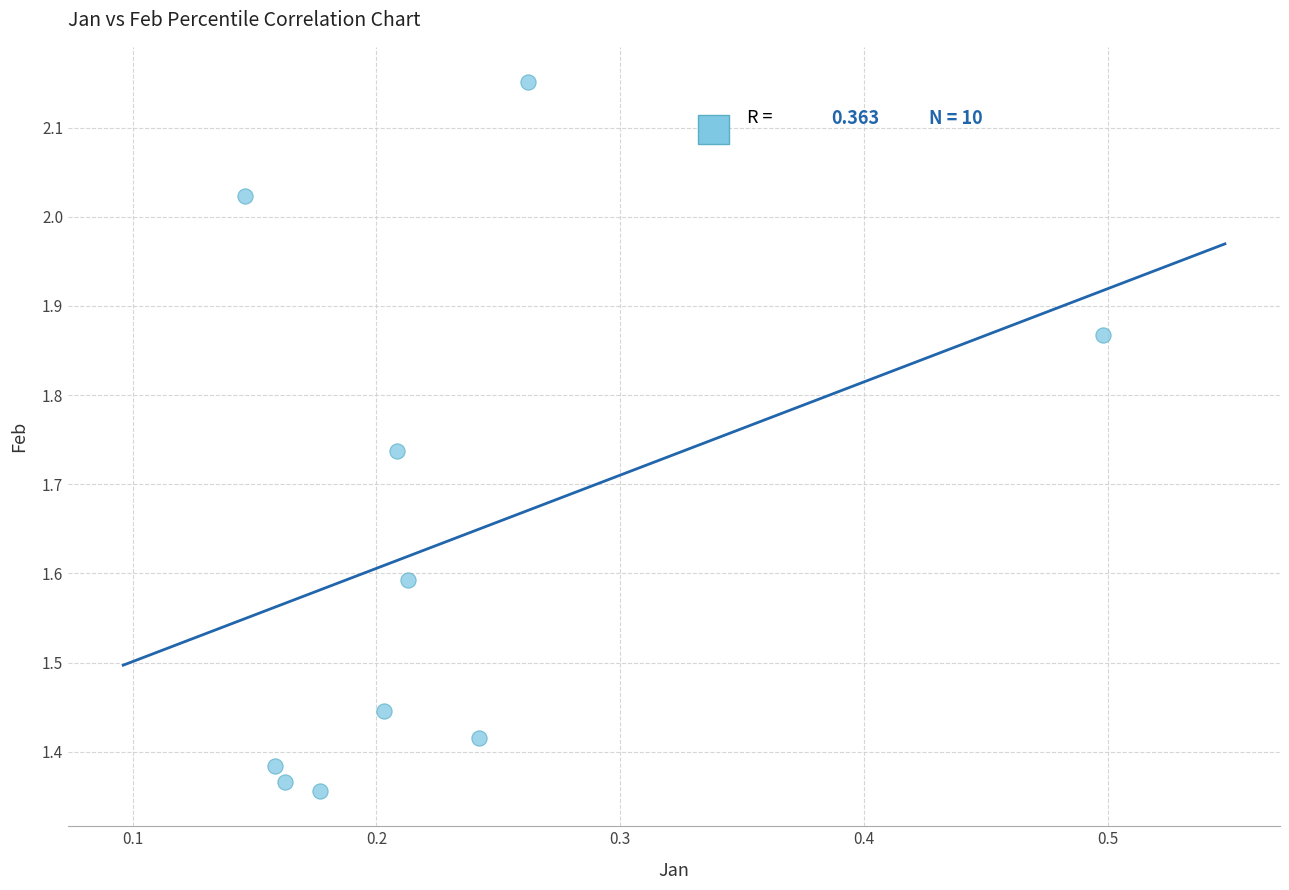

What is the range of X values (max minus min)?

0.4